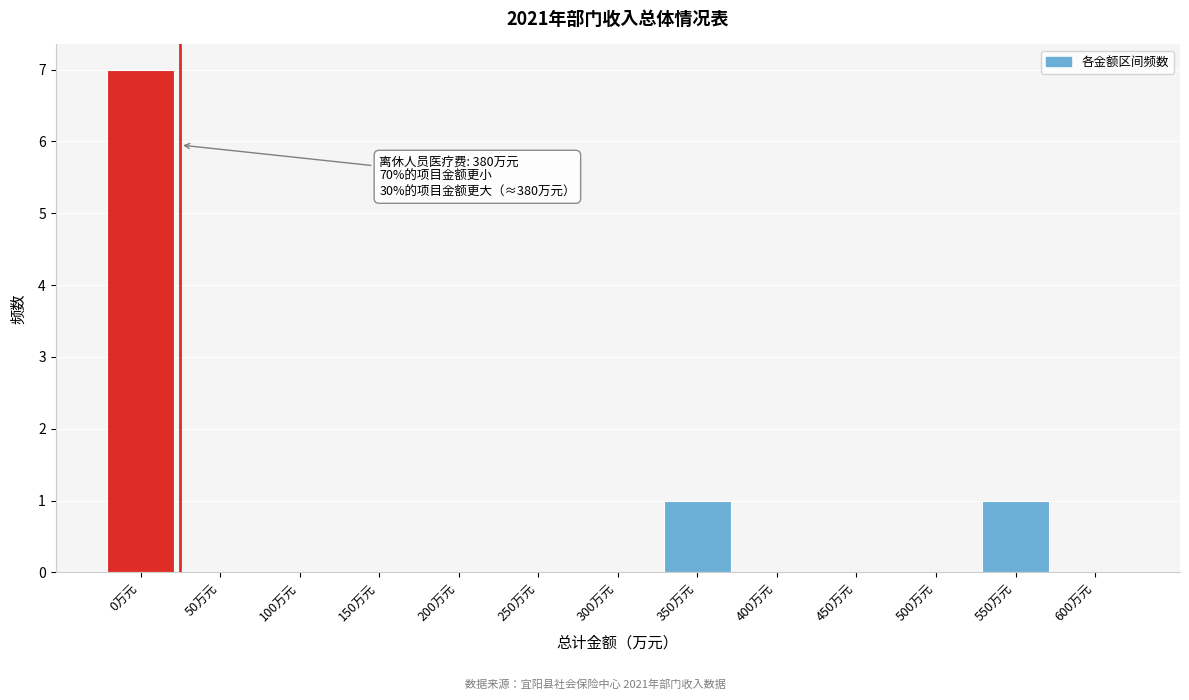

Reading left to right, transcribe all the data shown in this chart.

0万元=7	50万元=0	100万元=0	150万元=0	200万元=0	250万元=0	300万元=0	350万元=1	400万元=0	450万元=0	500万元=0	550万元=1	600万元=0